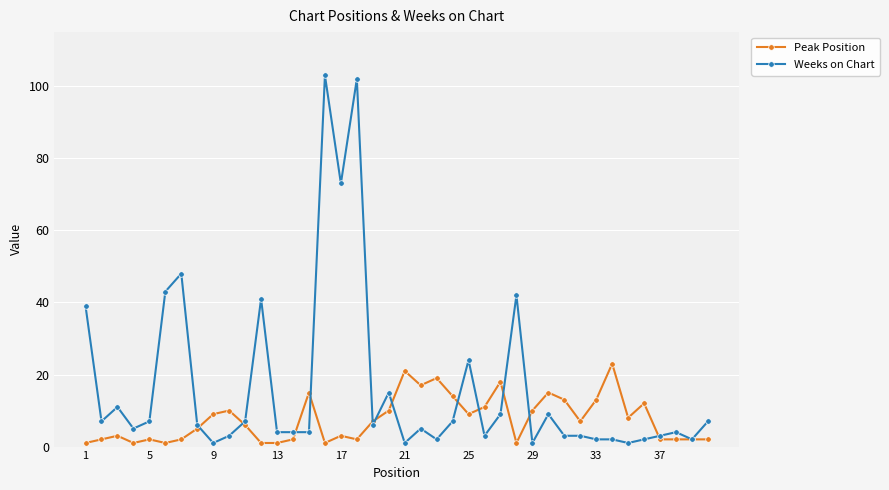

True or false: Weeks on Chart has more than 2 points higher than both neighbors.

True